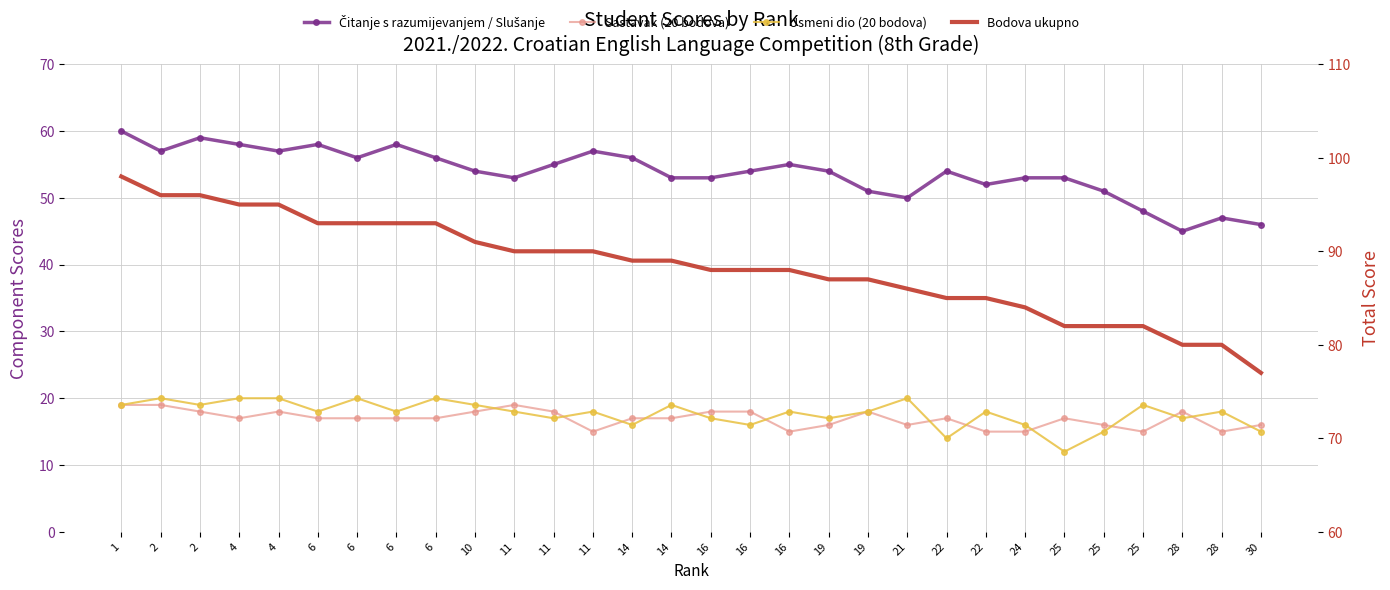

The value of Čitanje s razumijevanjem / Slušanje at 28 is 60. True or false?

False